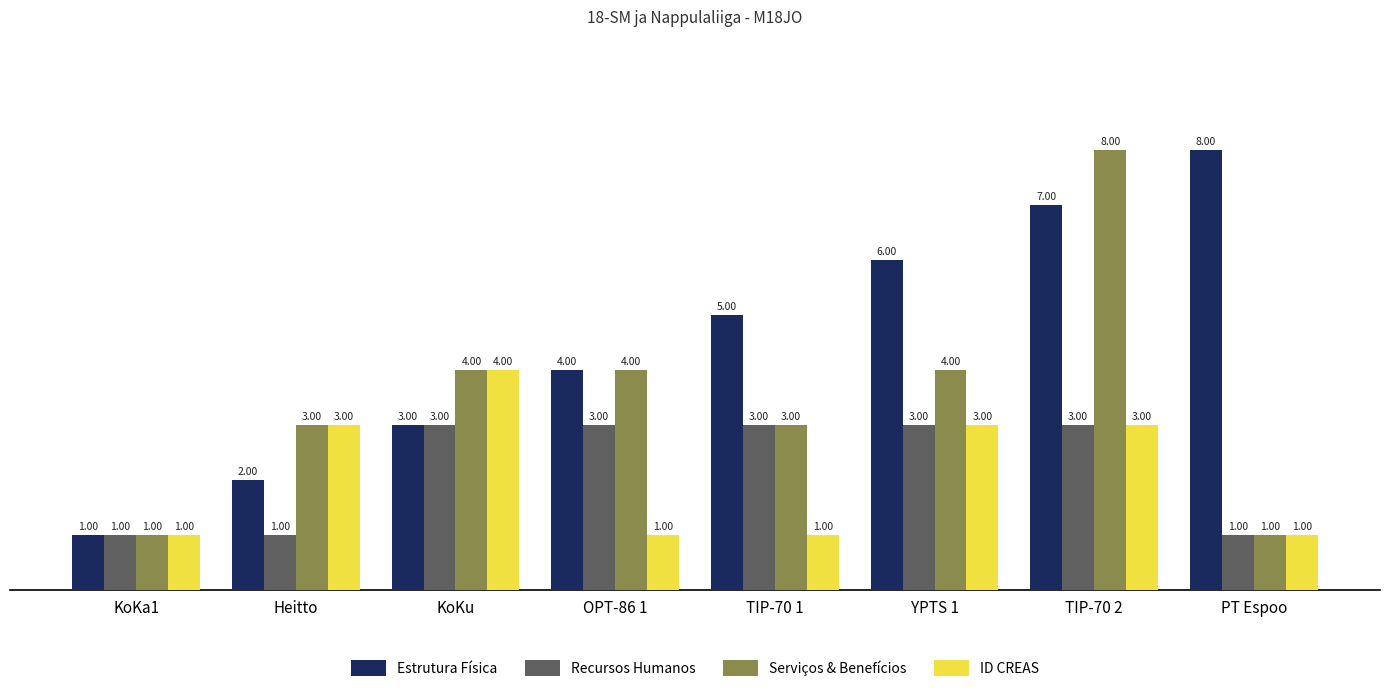

What is the label of the 4th bar from the left?

OPT-86 1